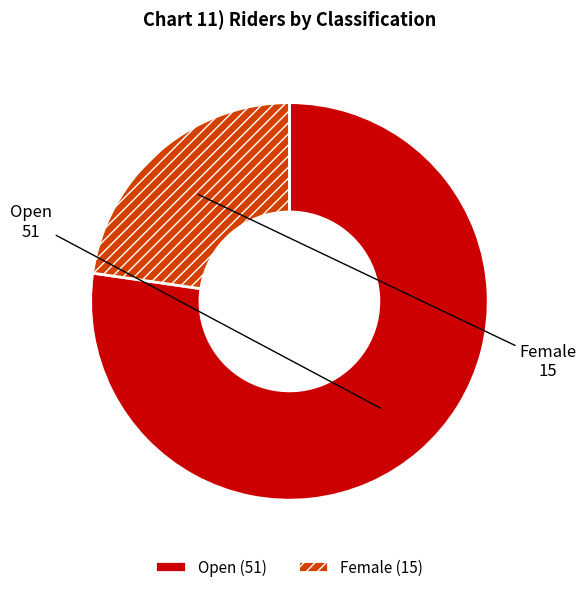

Is the sum of Female and Open greater than half?

Yes